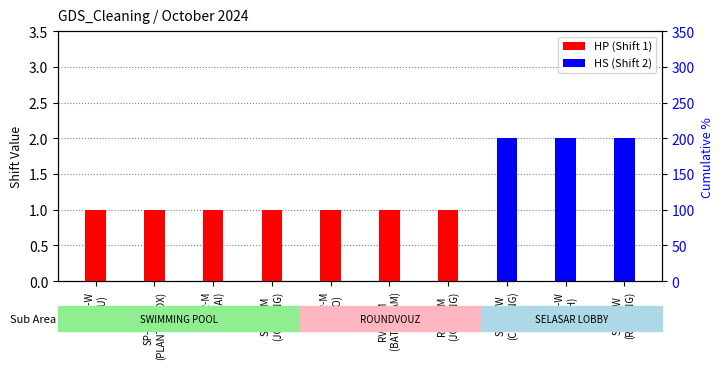

What is the spread (max minus min) of values at SL-DS-W
(KWH)?

2